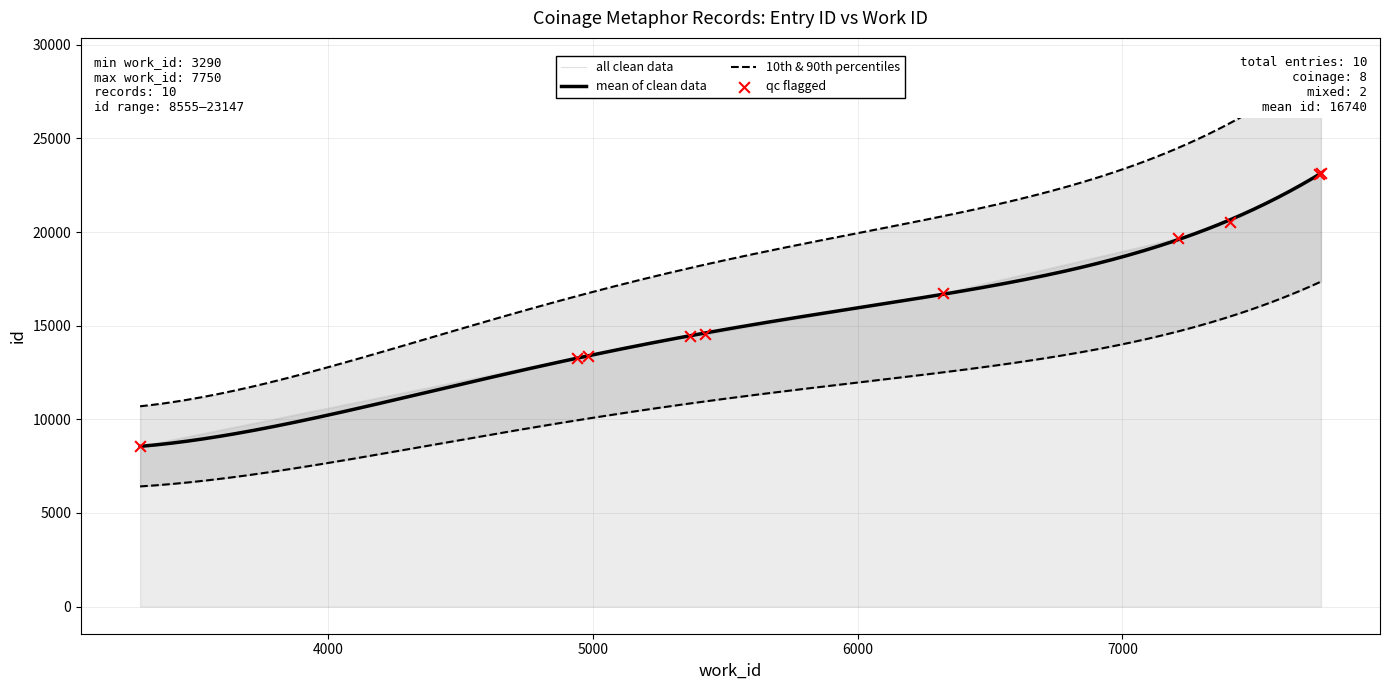

What is the change in value from 3290 to 4983?

+4843